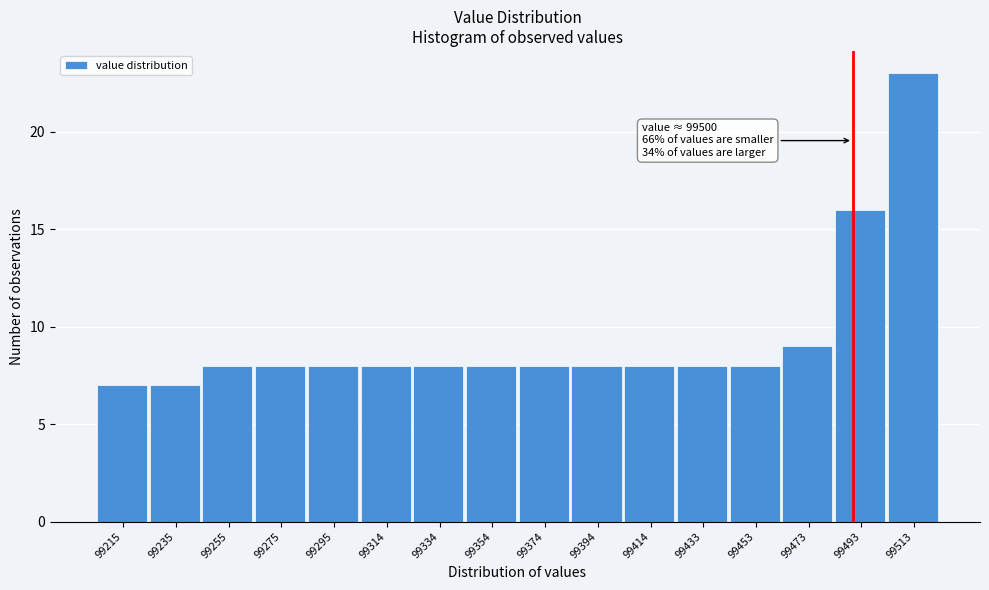

Reading left to right, transcribe all the data shown in this chart.

7	7	8	8	8	8	8	8	8	8	8	8	8	9	16	23